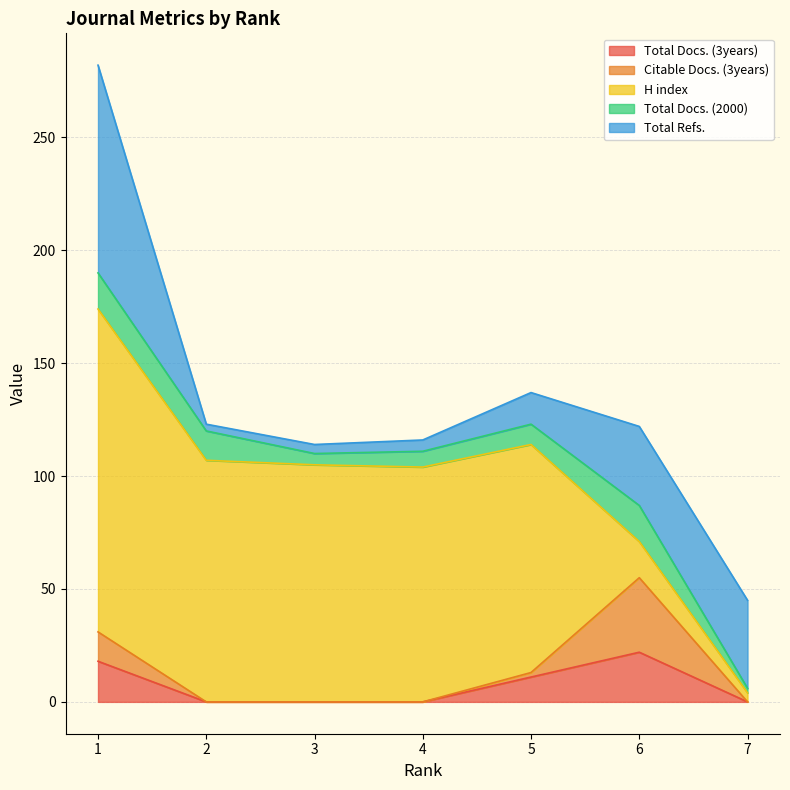

True or false: H index has a value of 143 at 1.

True